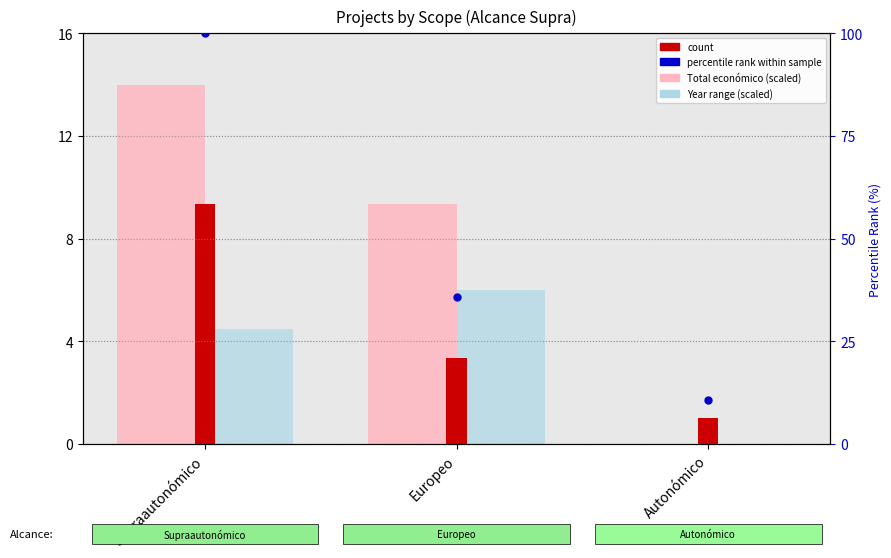

Which series contains the highest Y value?

percentile rank within sample